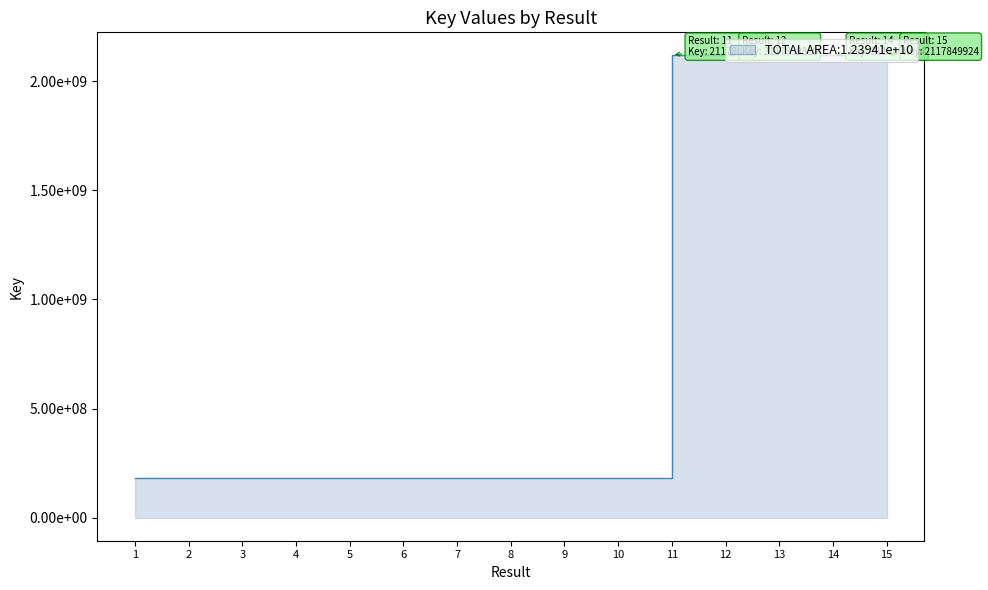

List the labels in order of value, largest first.

14, 11, 12, 15, 13, 10, 3, 6, 2, 5, 9, 1, 8, 4, 7